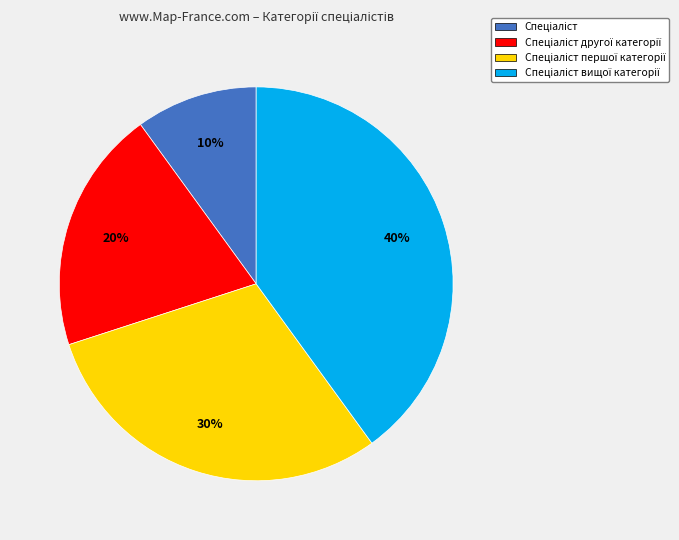

Is there any slice that represents more than half of the pie?

No